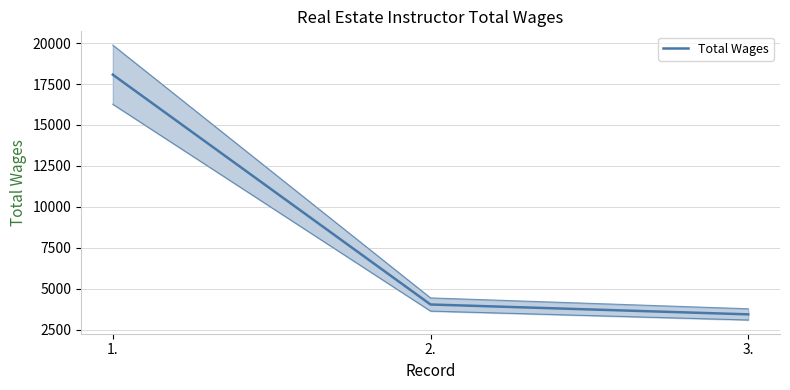

Which category has the highest value across all series?

1.